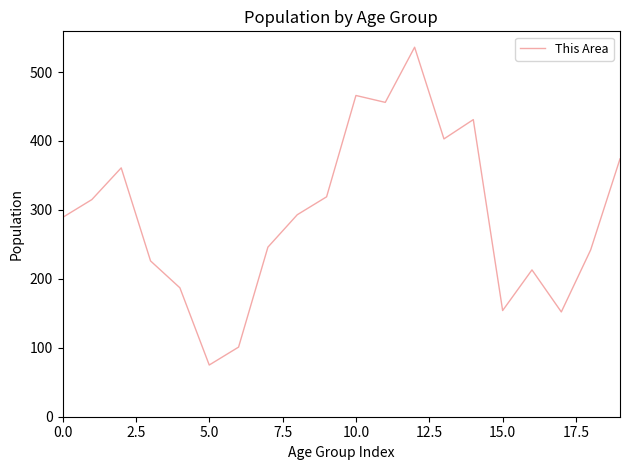

What is the minimum value shown in the chart?

75